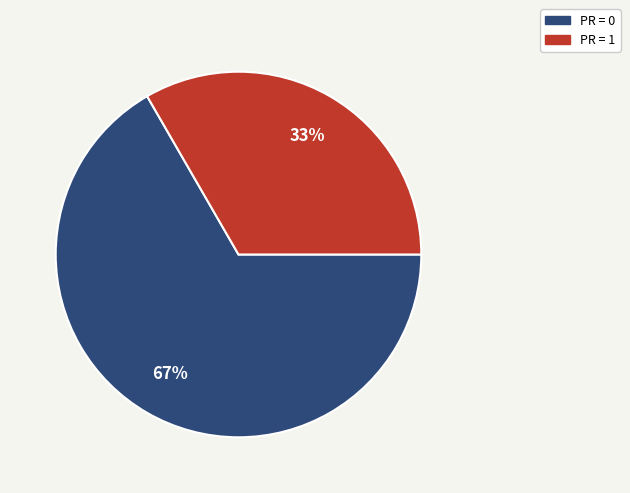

Is it true that PR = 1 is 40% of the pie?

False